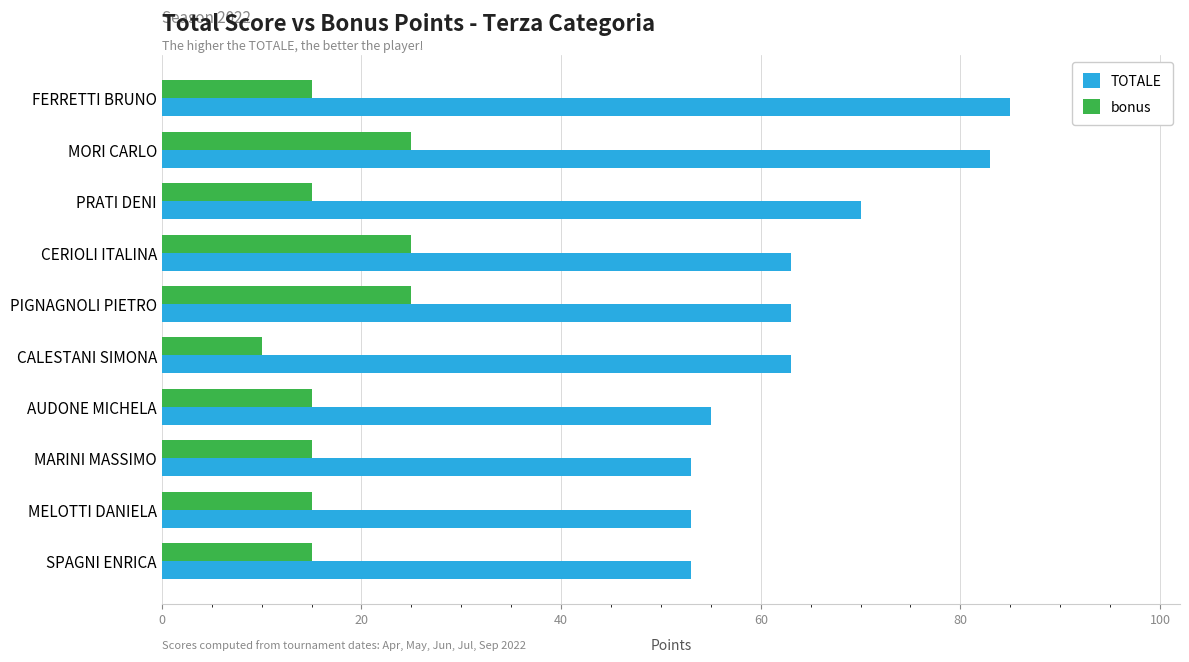

How many data points does each series have?

10